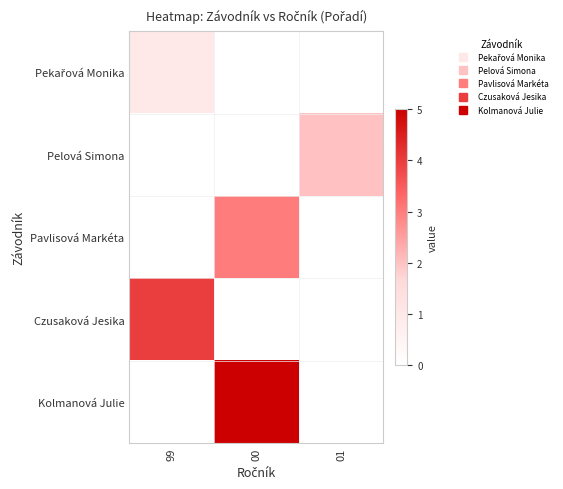

What is the difference between the highest and lowest values at 99?

4